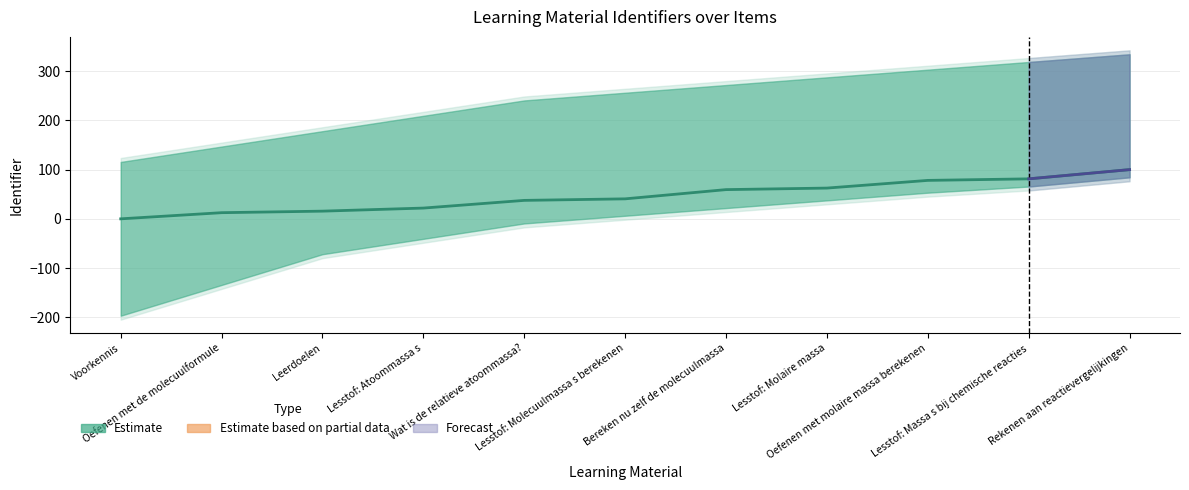

List the labels in order of value, smallest first.

Voorkennis, Oefenen met de molecuulformule, Leerdoelen, Lesstof: Atoommassa s, Wat is de relatieve atoommassa?, Lesstof: Molecuulmassa s berekenen, Bereken nu zelf de molecuulmassa, Lesstof: Molaire massa, Oefenen met molaire massa berekenen, Lesstof: Massa s bij chemische reacties, Rekenen aan reactievergelijkingen